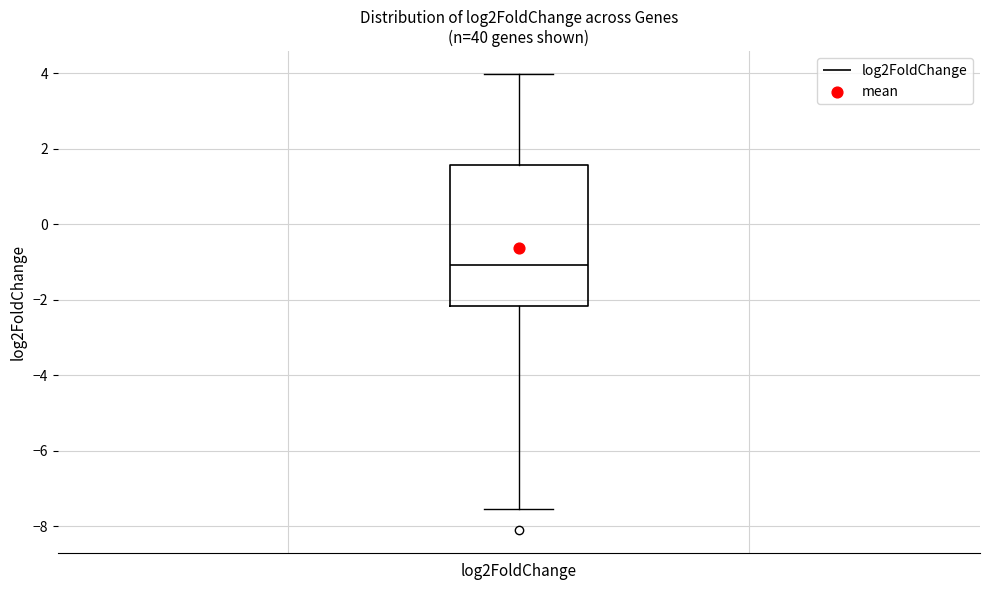

Where does the median line of the box for log2FoldChange sit on the y-axis? The values are not printed on the chart, so give them approximately, as read against the axis.

-1.0